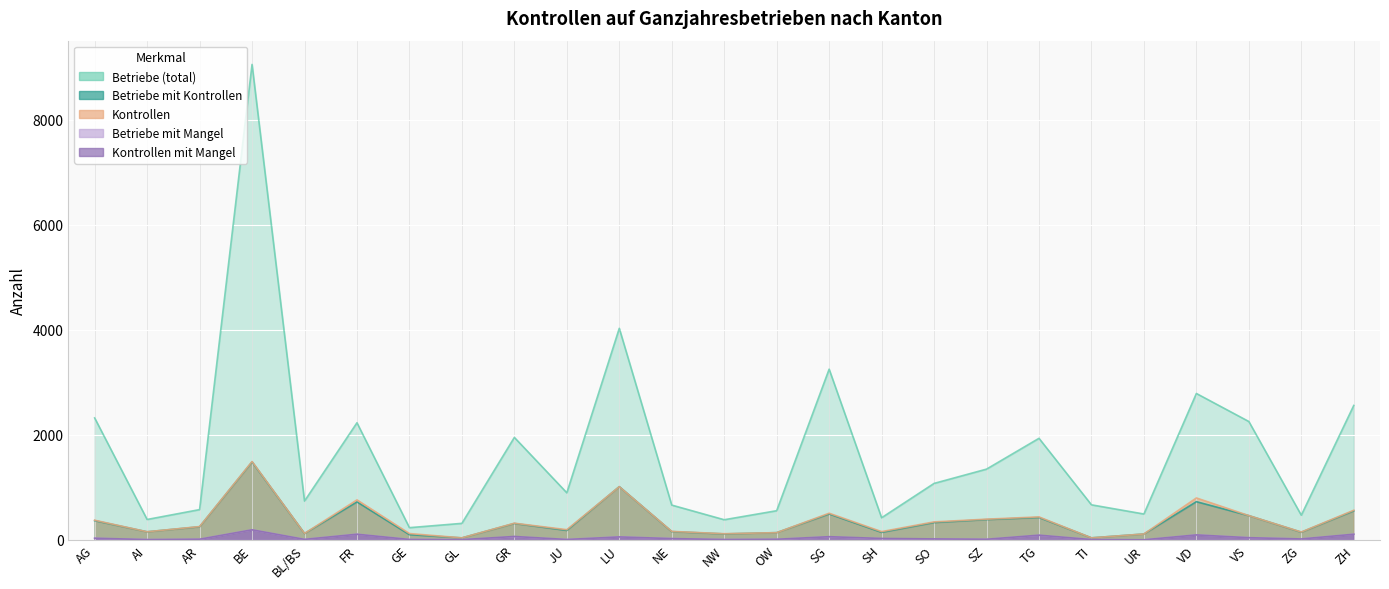

What is the difference between the Kontrollen mit Mangel values at SG and SZ?

49